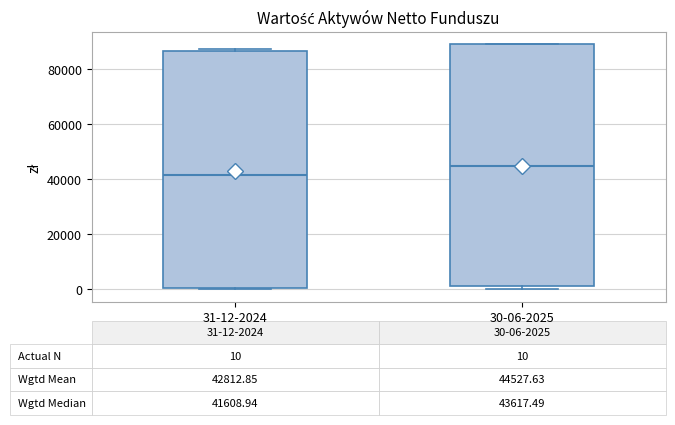

Which box has the highest median line?

30-06-2025